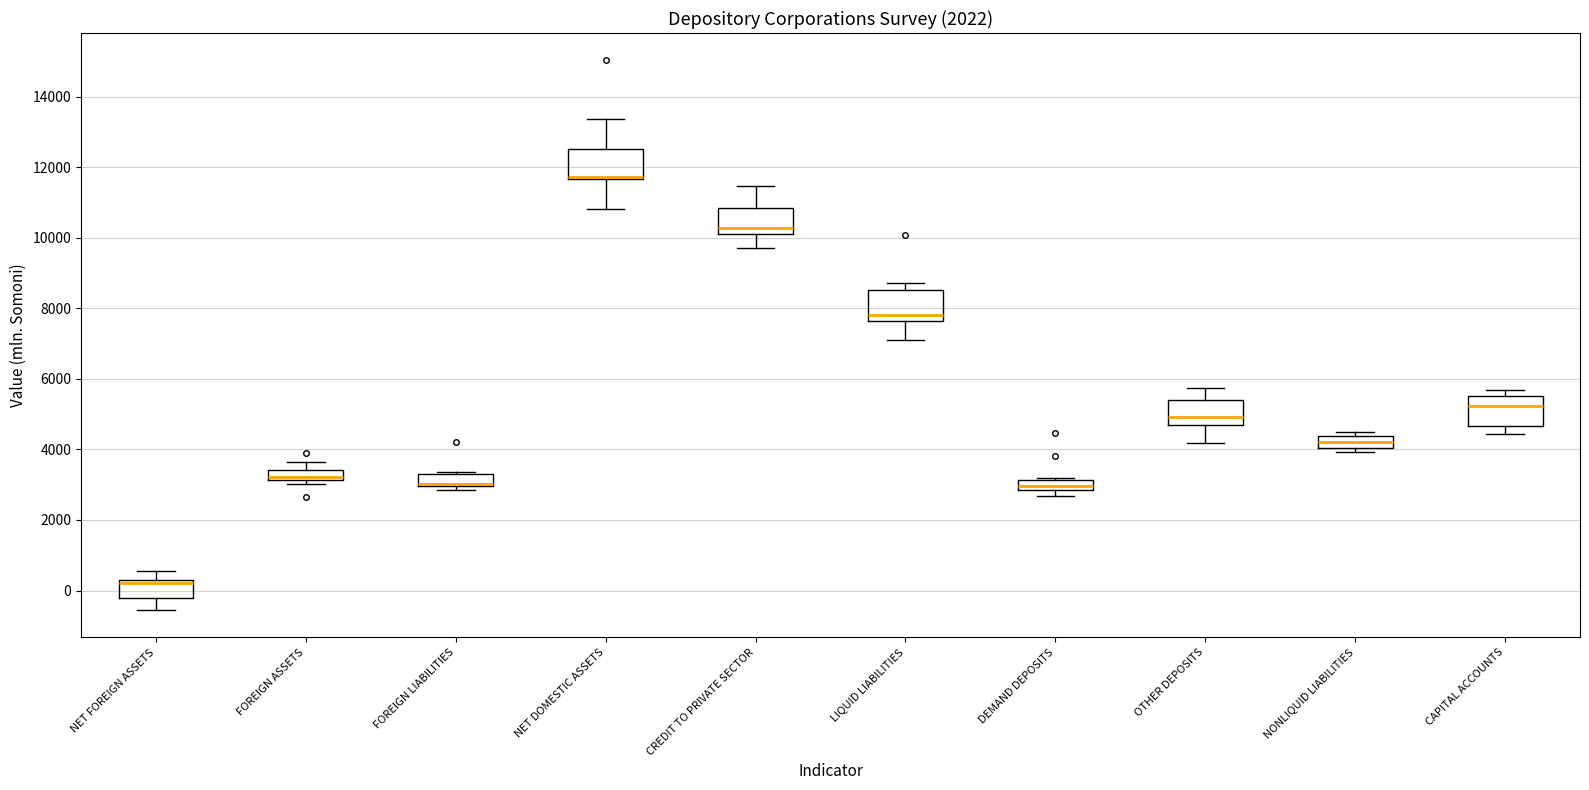

Where is the upper edge of the box for NET FOREIGN ASSETS on the y-axis? The values are not printed on the chart, so give them approximately, as read against the axis.

200